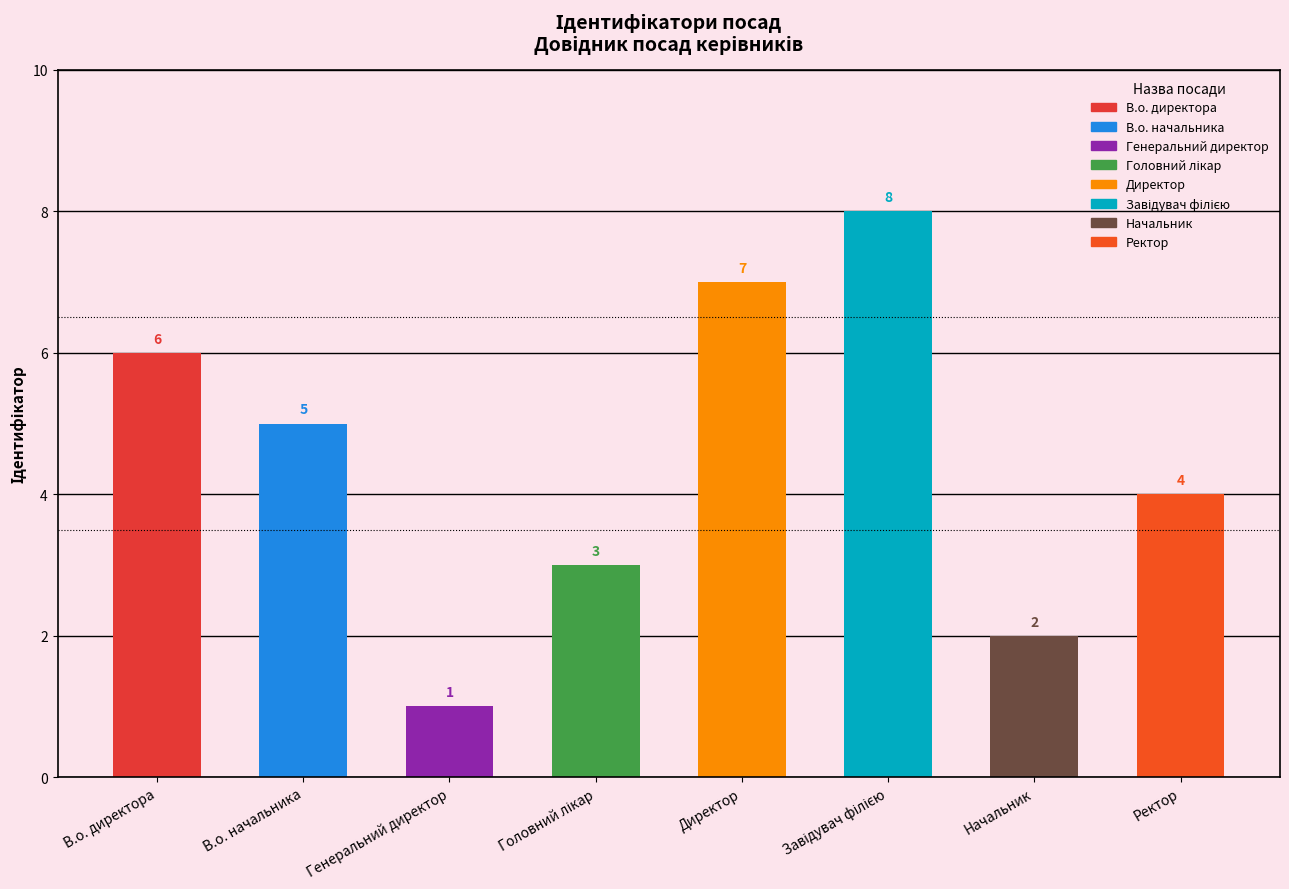

What is the sum of all values?

36